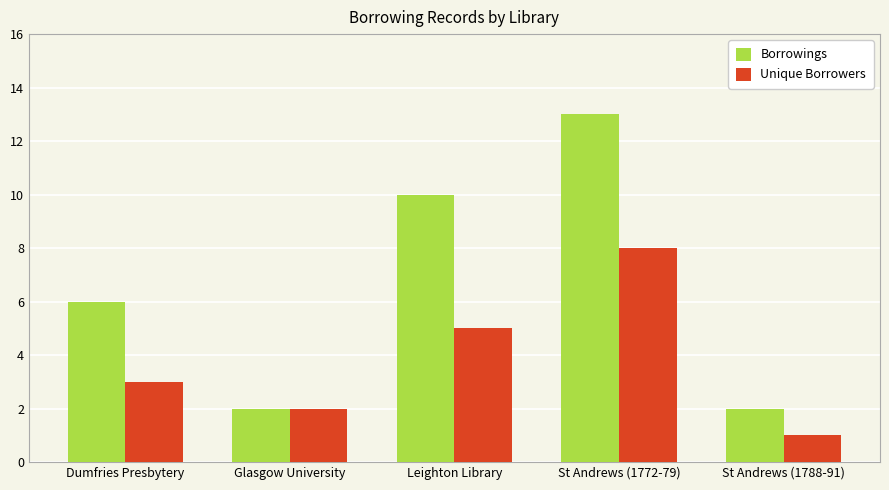

How many series are shown in this chart?

2